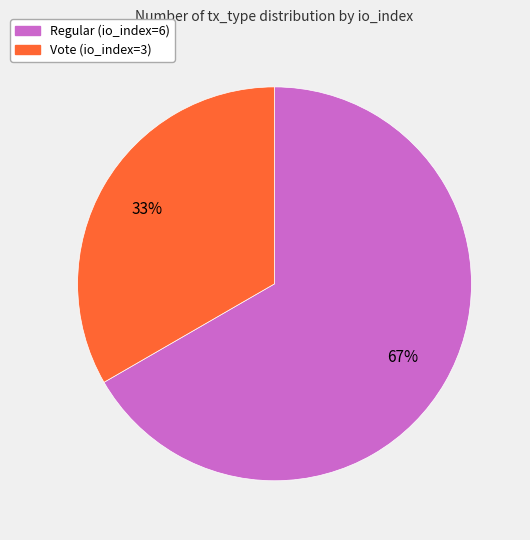

Between Vote (io_index=3) and Regular (io_index=6), which is larger?

Regular (io_index=6)